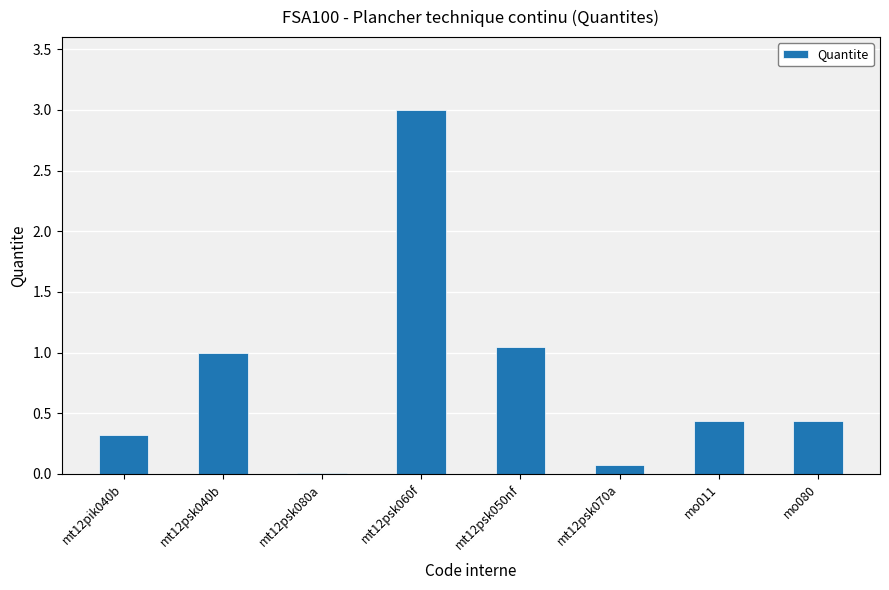

How many distinct data groups are displayed?

1